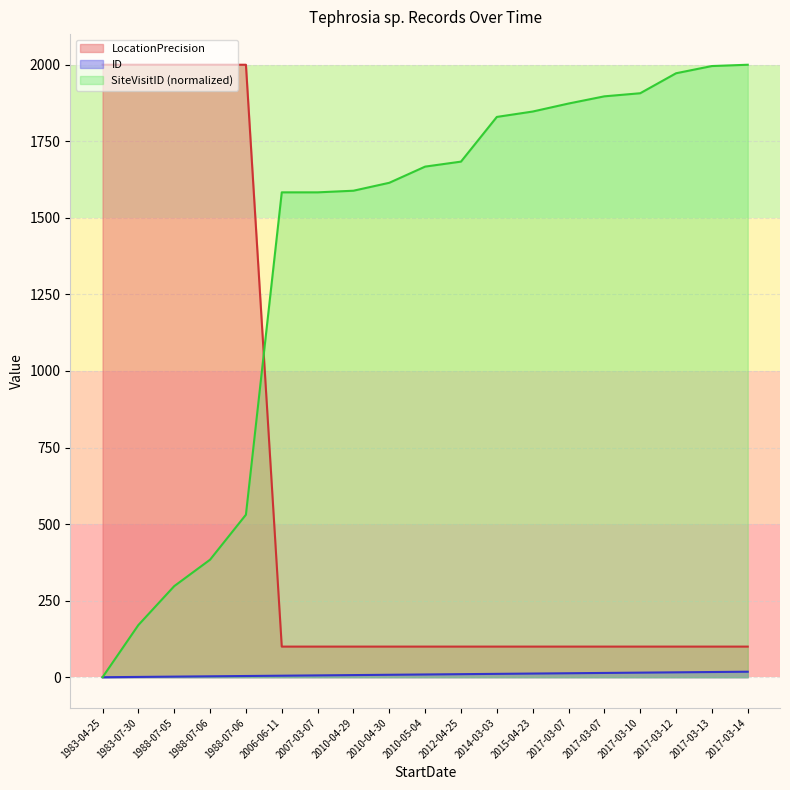

How many data points does each series have?

19